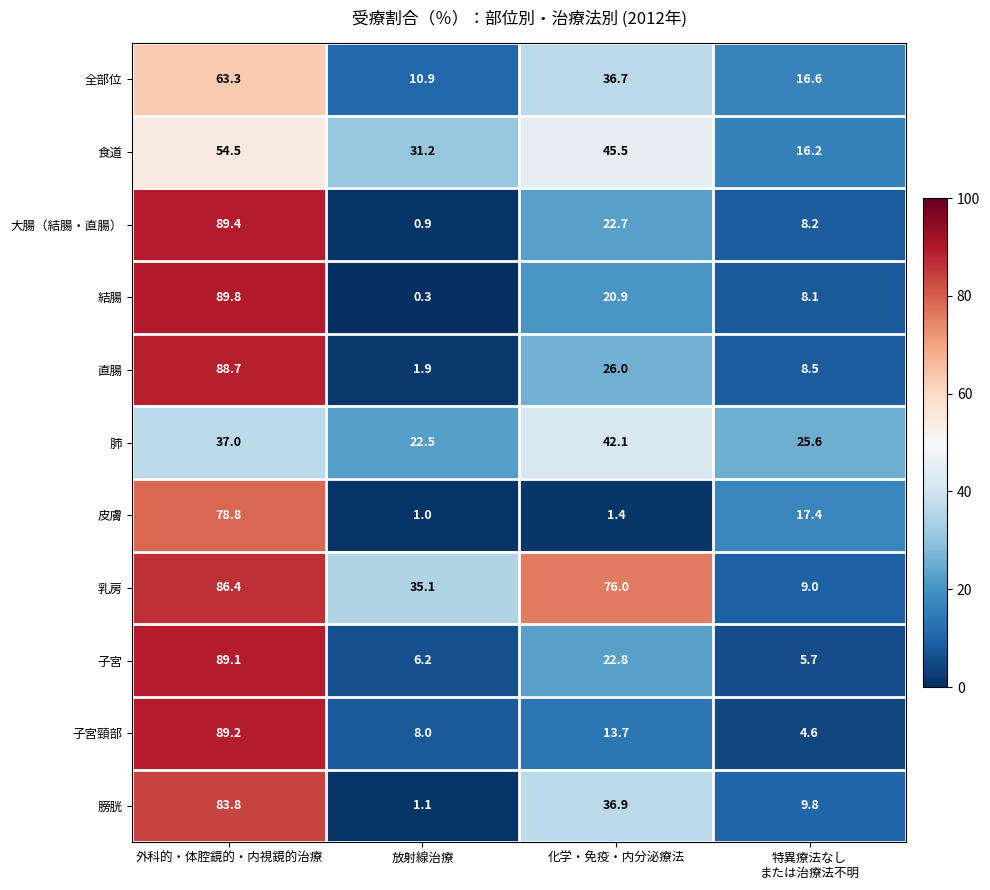

What value does the 子宮 series have at 外科的・体腔鏡的・内視鏡的治療?

89.1